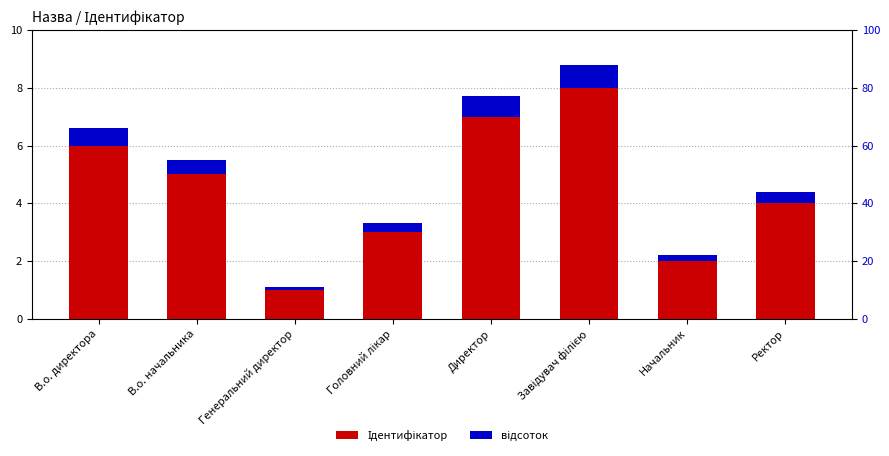

What is the difference between the highest and lowest values at Завідувач філією?

7.2